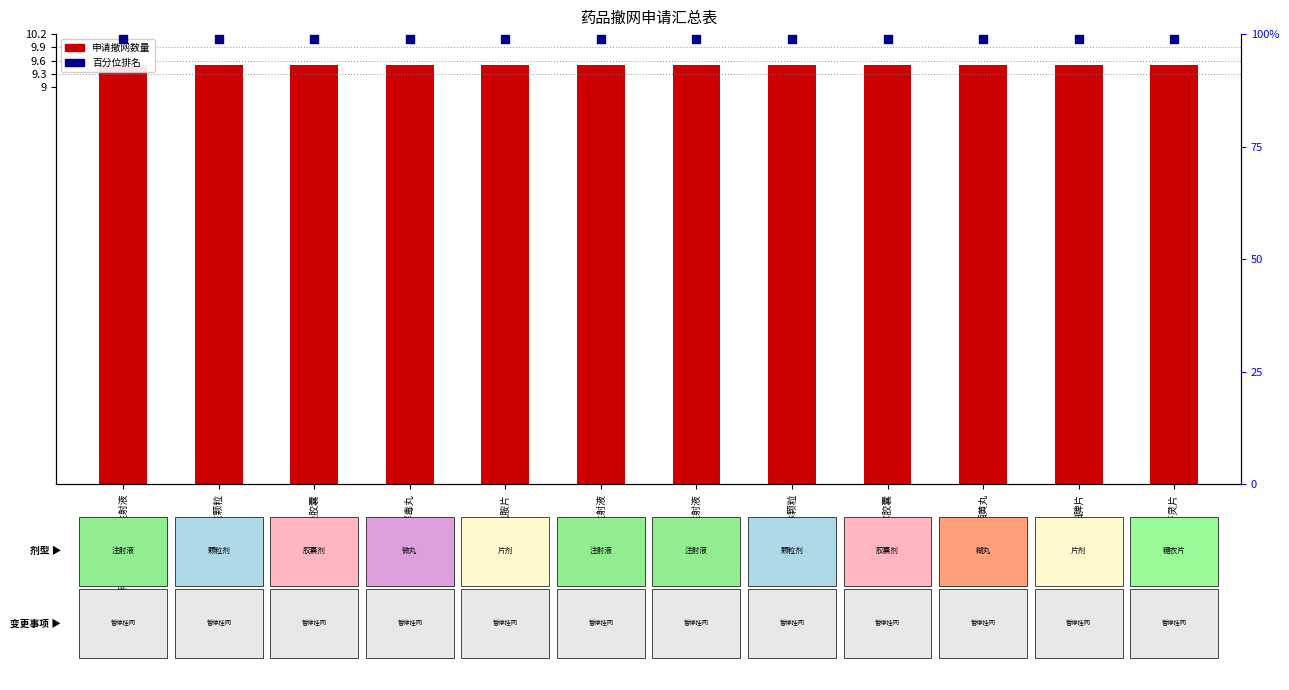

Is the value of 申请撤网数量 at 西黄丸 greater than the value of 百分位排名 at 阿莫西林颗粒?

No